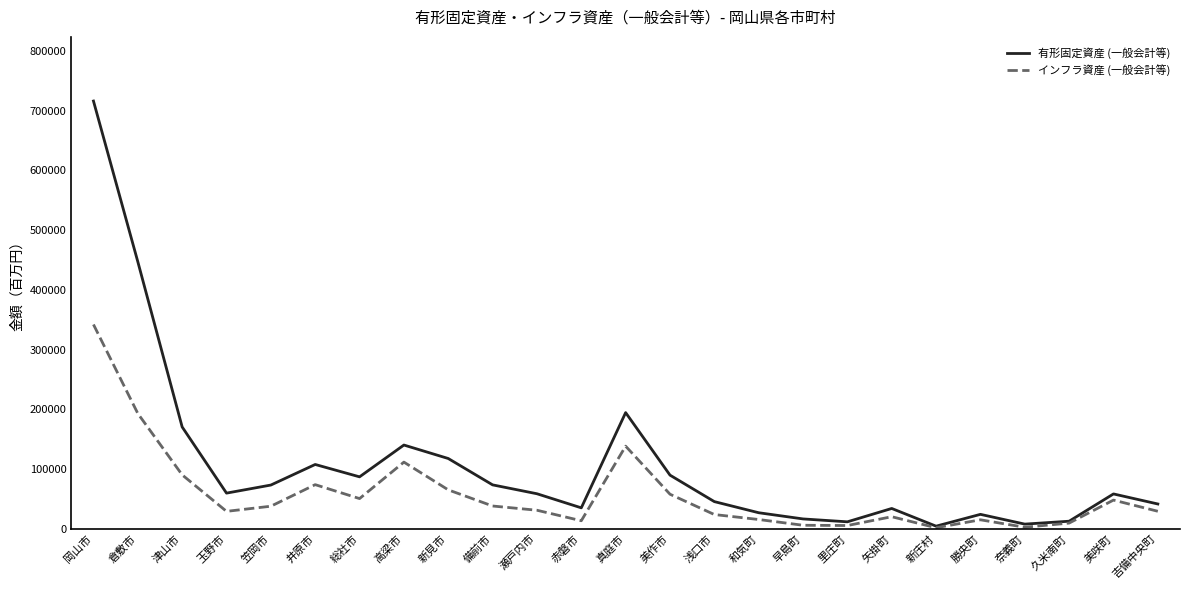

Is the value of 有形固定資産 (一般会計等) at 岡山市 greater than the value of インフラ資産 (一般会計等) at 和気町?

Yes